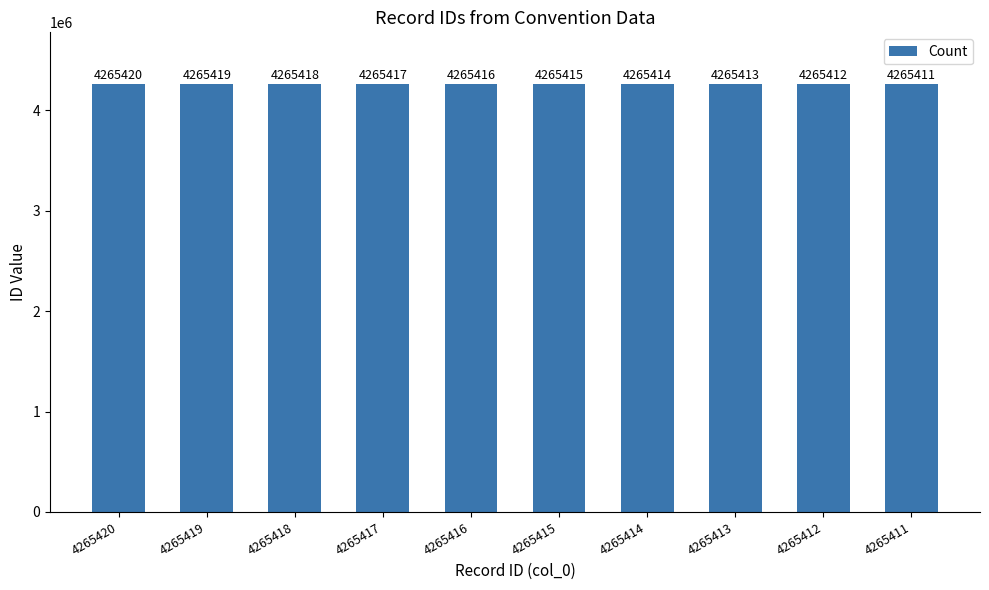

List the labels in order of value, smallest first.

4265411, 4265412, 4265413, 4265414, 4265415, 4265416, 4265417, 4265418, 4265419, 4265420